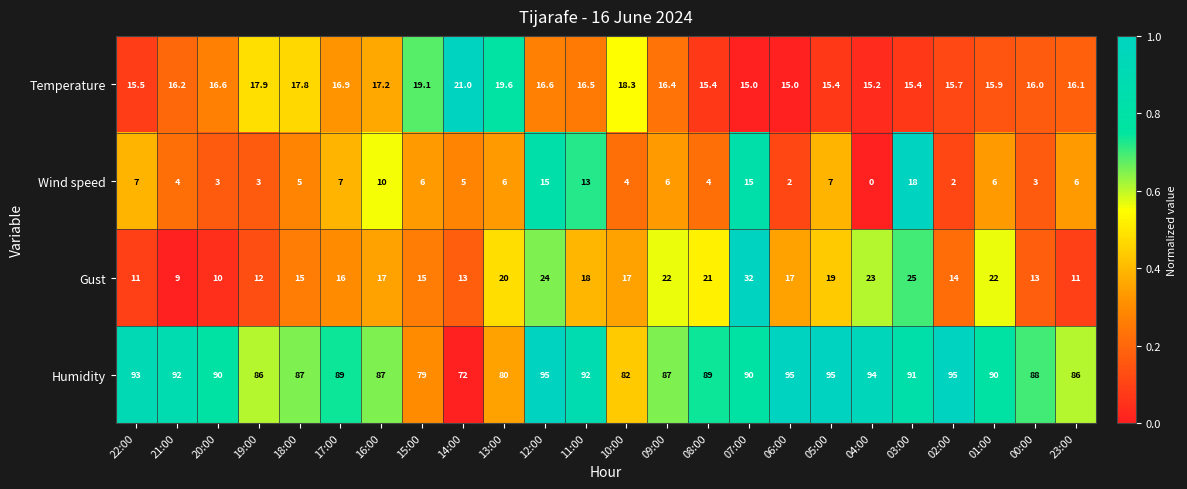

What is the difference between the maximum and minimum values in the Humidity series?

23.0